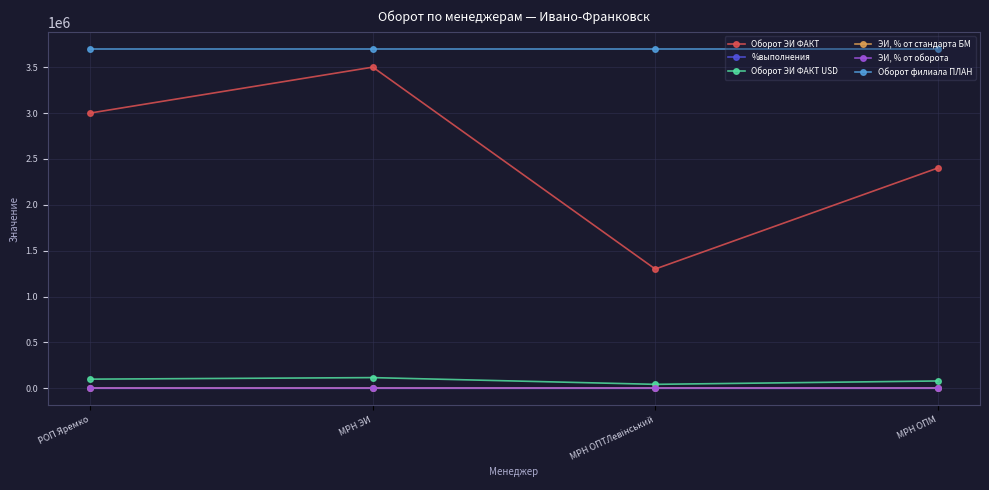

What is the label of the 1st point from the right?

МРН ОПМ